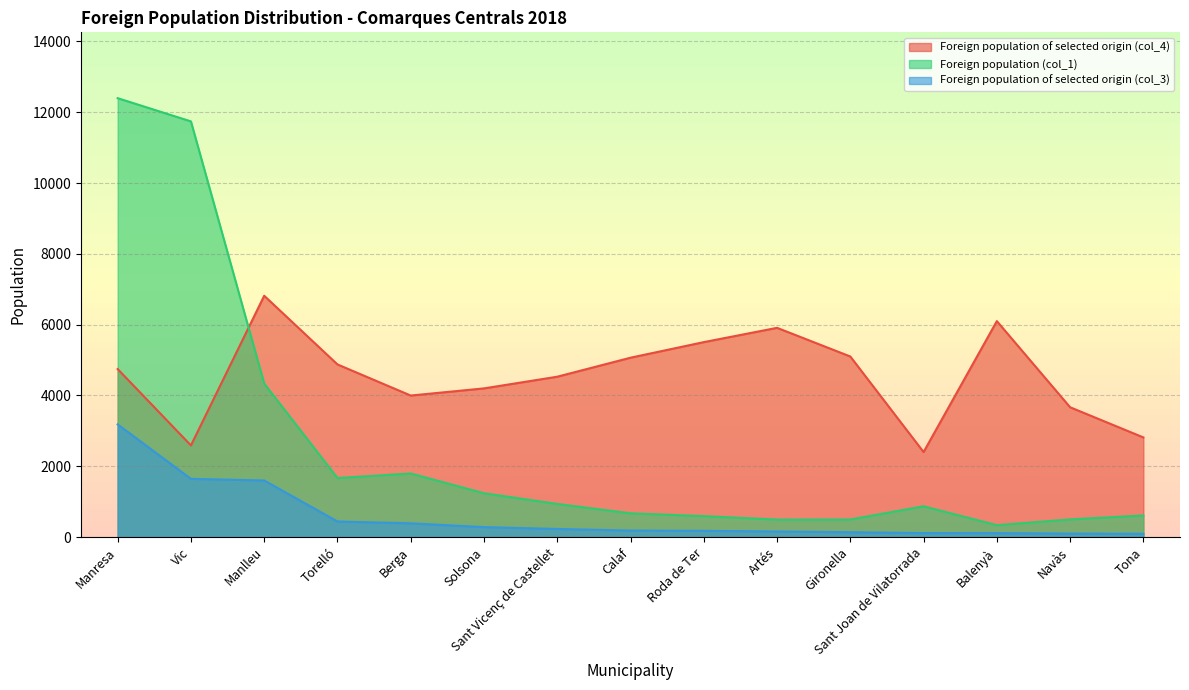

Reading left to right, transcribe all the data shown in this chart.

Foreign population of selected origin (col_4): 4746	2589	6817	4877	3998	4200	4530	5067	5507	5911	5101	2402	6101	3667	2815
Foreign population (col_1): 12399	11743	4338	1667	1796	1238	936	671	592	494	496	870	336	499	611
Foreign population of selected origin (col_3): 3182	1644	1599	440	388	281	229	184	176	158	137	113	111	99	93